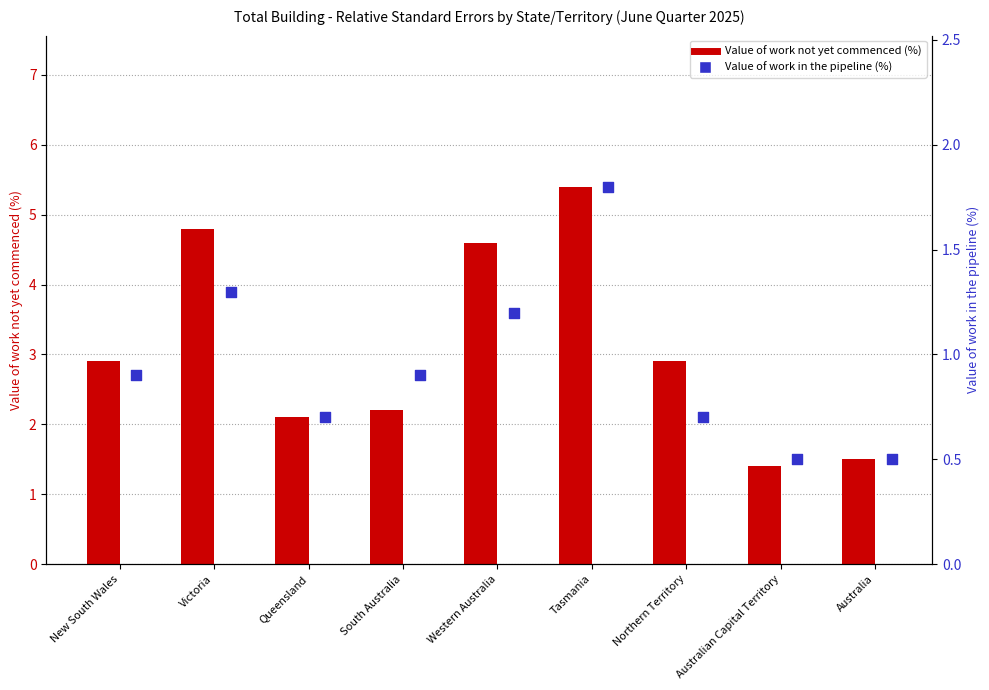

What is the total value across all series at Northern Territory?

3.6